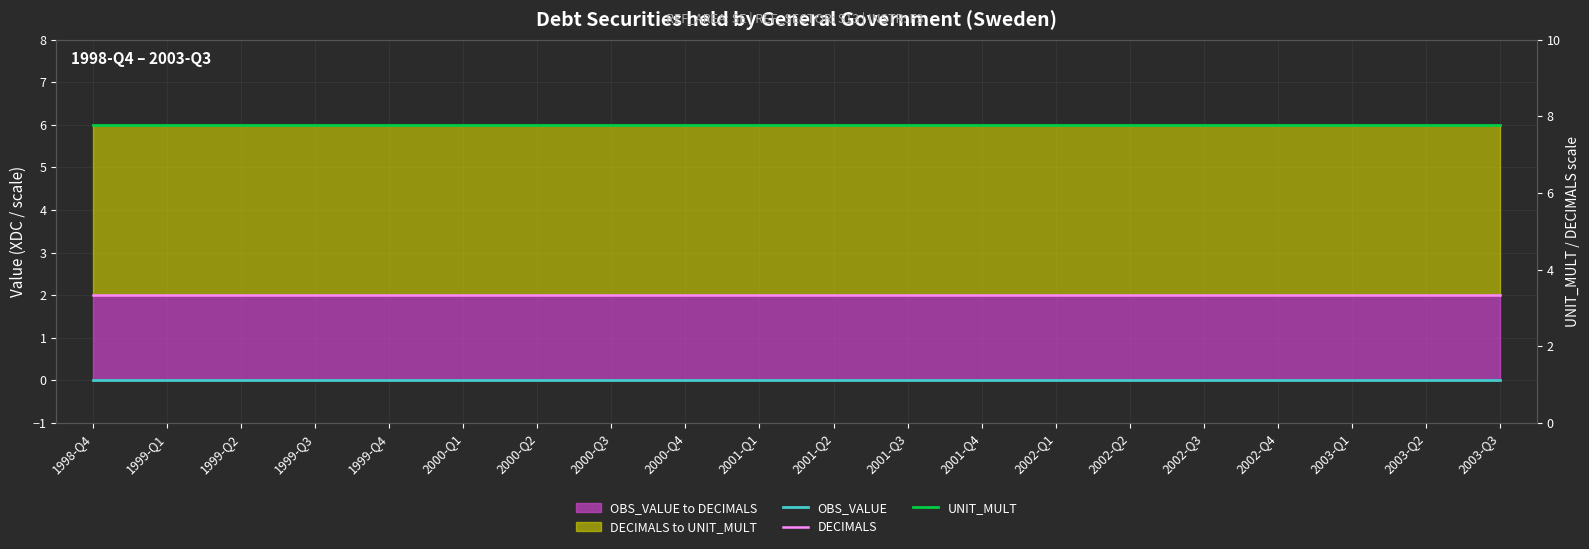

Reading left to right, list all the values displayed in this chart.

OBS_VALUE: 1998-Q4=0	1999-Q1=0	1999-Q2=0	1999-Q3=0	1999-Q4=0	2000-Q1=0	2000-Q2=0	2000-Q3=0	2000-Q4=0	2001-Q1=0	2001-Q2=0	2001-Q3=0	2001-Q4=0	2002-Q1=0	2002-Q2=0	2002-Q3=0	2002-Q4=0	2003-Q1=0	2003-Q2=0	2003-Q3=0
DECIMALS: 1998-Q4=2	1999-Q1=2	1999-Q2=2	1999-Q3=2	1999-Q4=2	2000-Q1=2	2000-Q2=2	2000-Q3=2	2000-Q4=2	2001-Q1=2	2001-Q2=2	2001-Q3=2	2001-Q4=2	2002-Q1=2	2002-Q2=2	2002-Q3=2	2002-Q4=2	2003-Q1=2	2003-Q2=2	2003-Q3=2
UNIT_MULT: 1998-Q4=6	1999-Q1=6	1999-Q2=6	1999-Q3=6	1999-Q4=6	2000-Q1=6	2000-Q2=6	2000-Q3=6	2000-Q4=6	2001-Q1=6	2001-Q2=6	2001-Q3=6	2001-Q4=6	2002-Q1=6	2002-Q2=6	2002-Q3=6	2002-Q4=6	2003-Q1=6	2003-Q2=6	2003-Q3=6